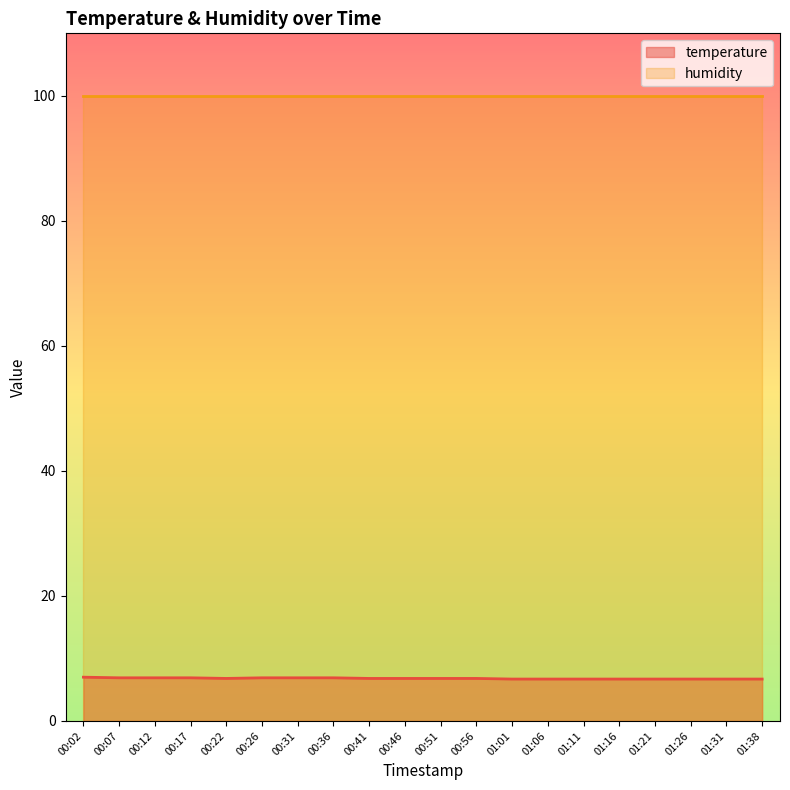

Which has a higher value, 00:07 or 01:31?

00:07